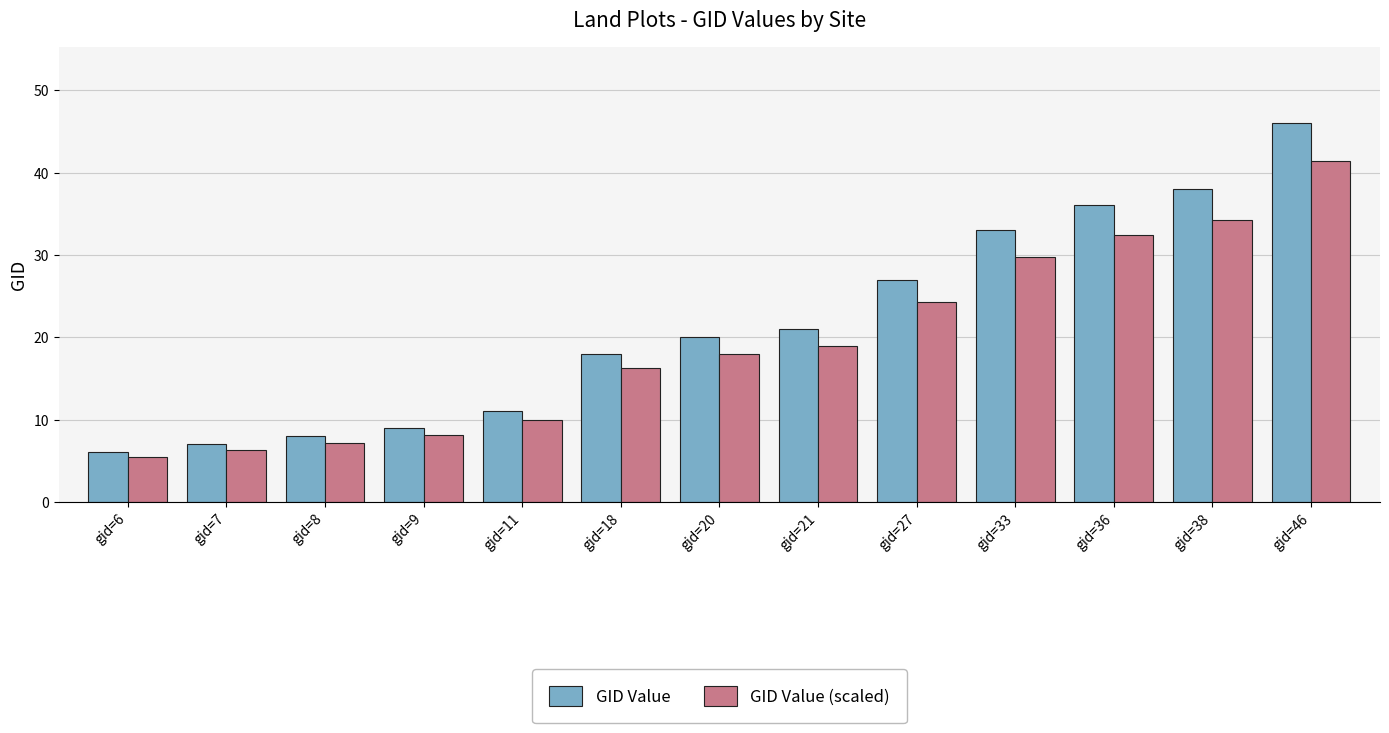

At which category is the sum across all series the highest?

gid=46